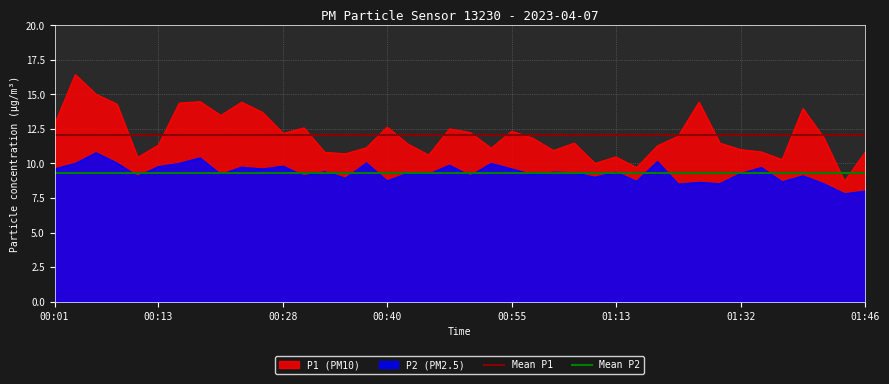

True or false: P1 (PM10) and P2 (PM2.5) intersect in this chart.

False